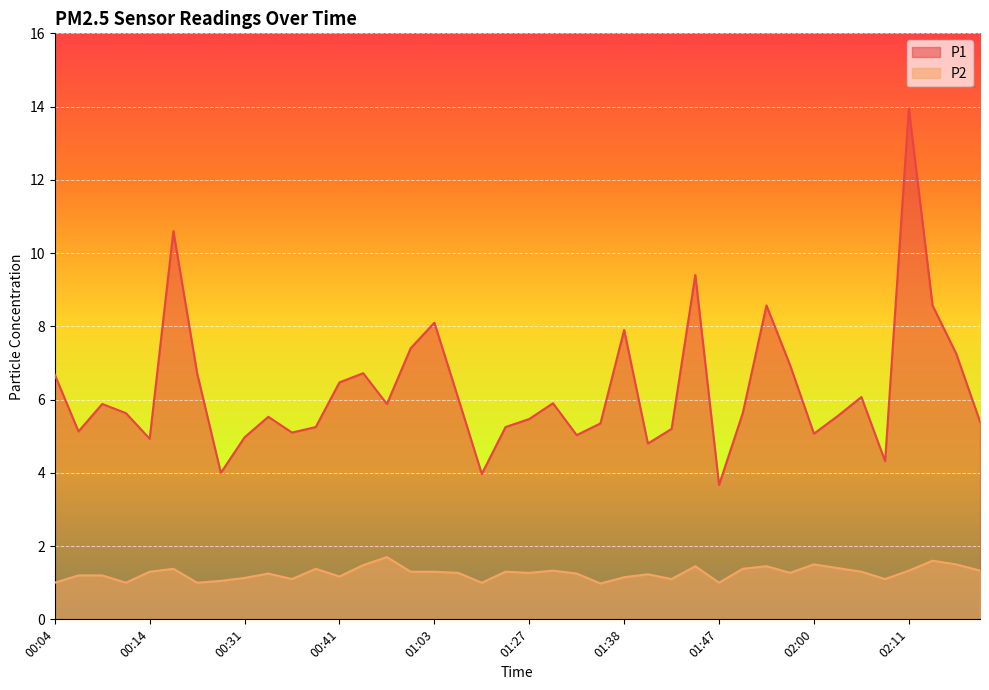

Which series has the largest range (max minus min)?

P1